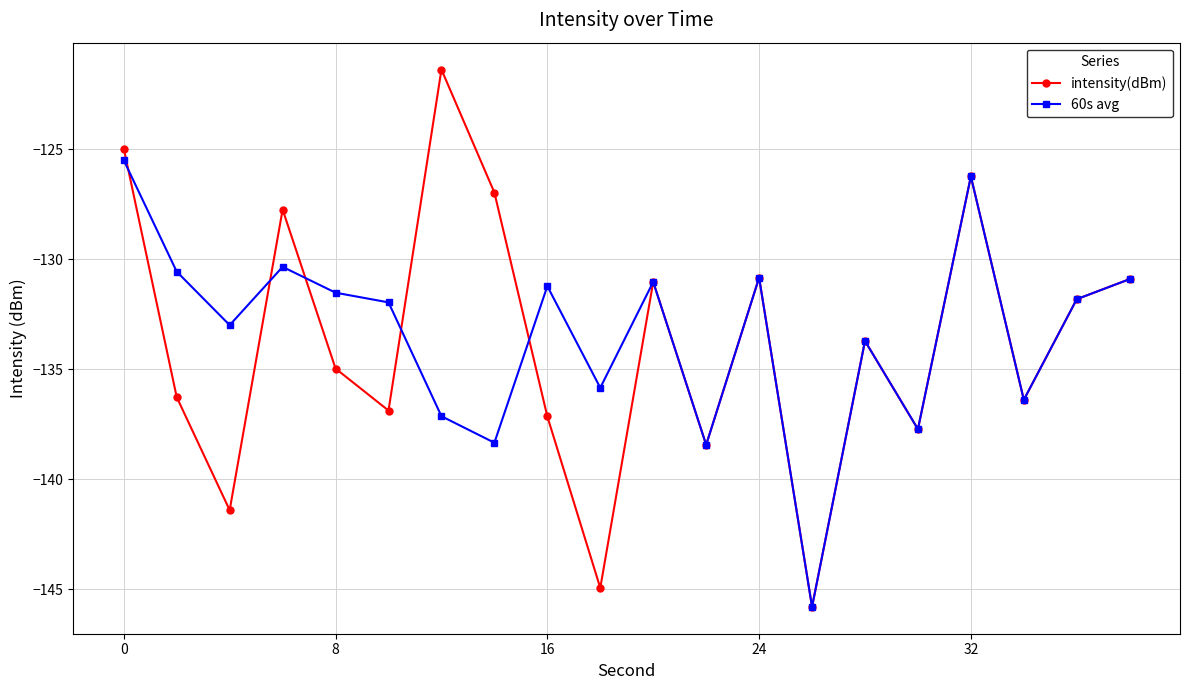

List the series in order of their peak value, highest first.

intensity(dBm), 60s avg